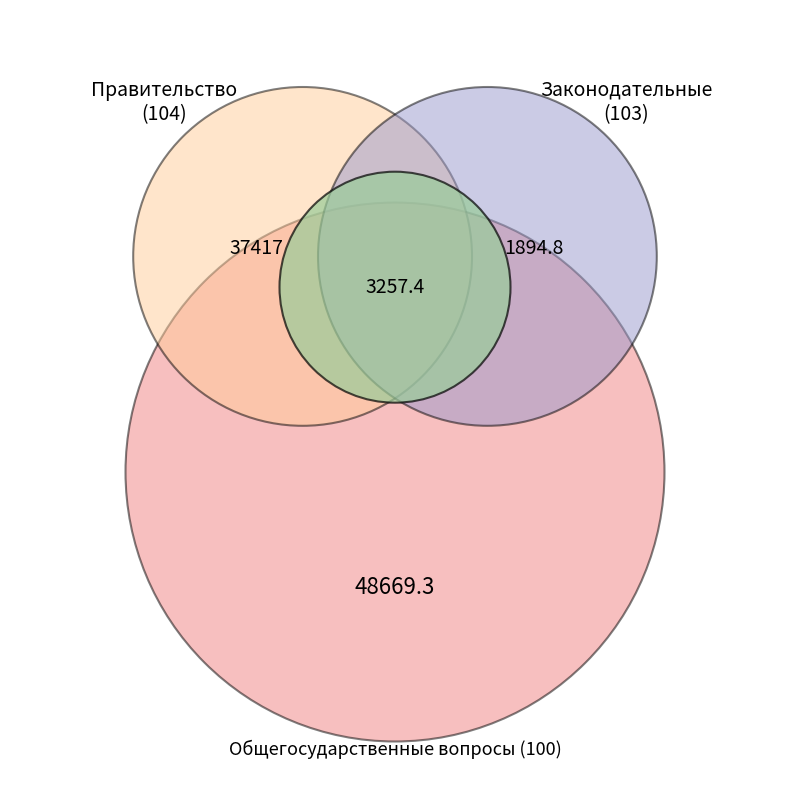

How many segments does this pie chart have?

4